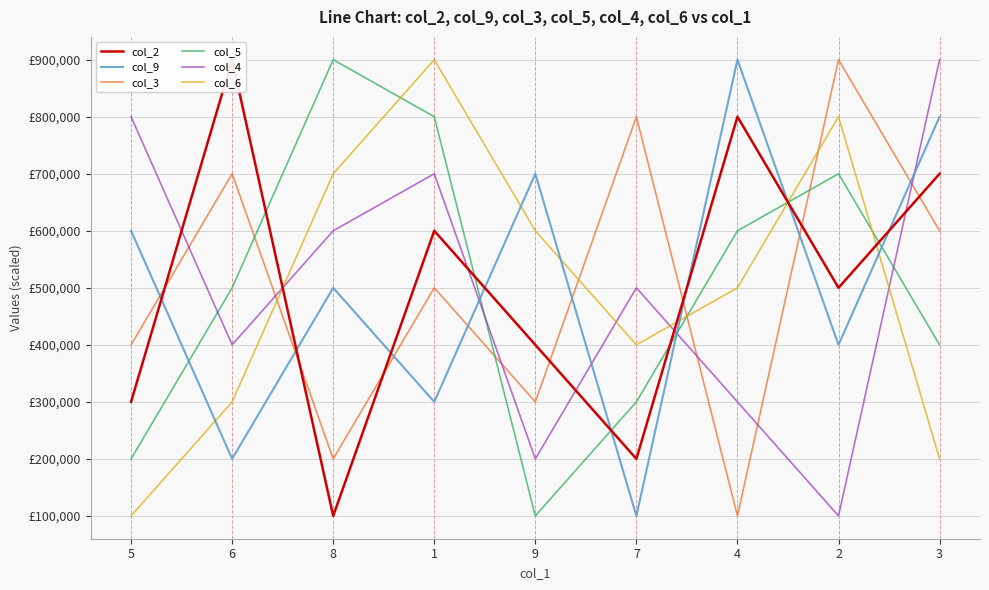

At which label is col_5 closest to 500000?

6